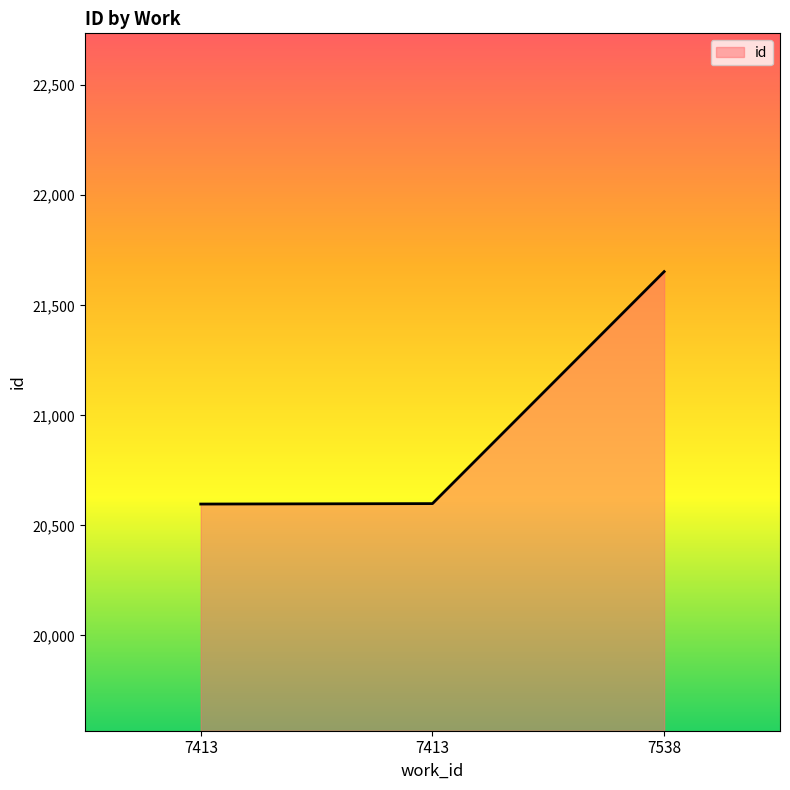

Does the chart display data point markers on the line(s)?

No